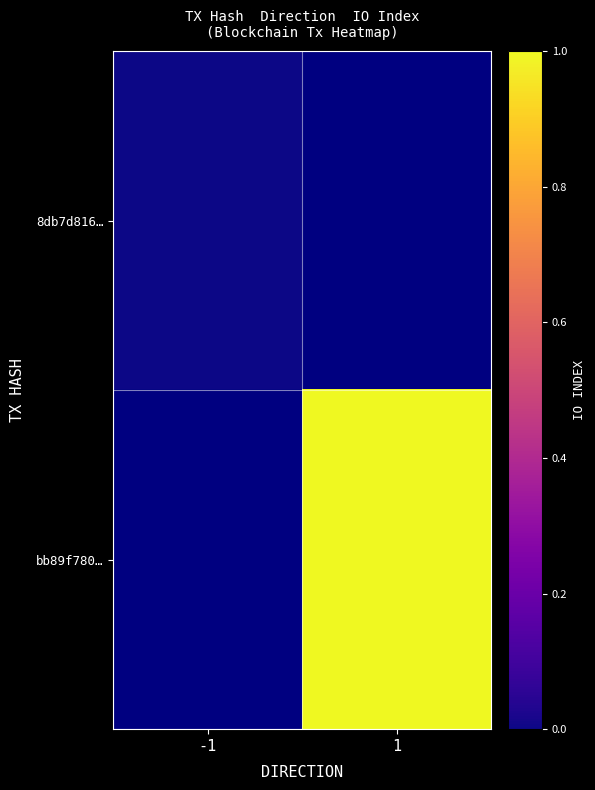

Which label corresponds to the largest value in the chart?

1